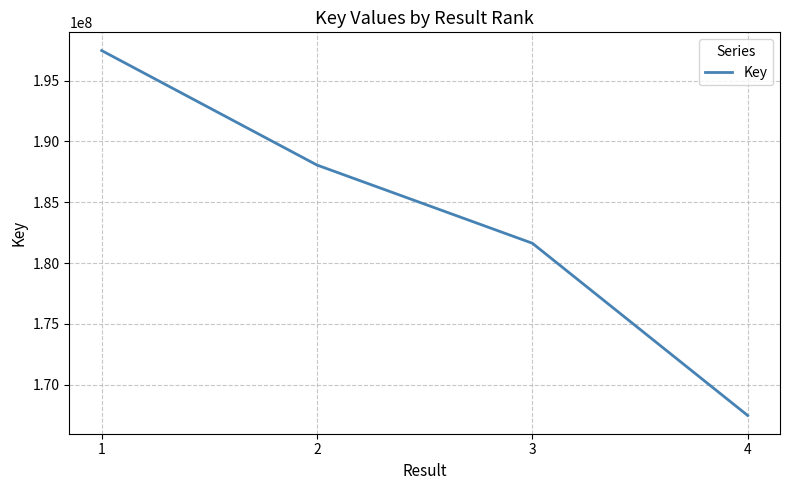

Rank the categories by value from lowest to highest.

4, 3, 2, 1